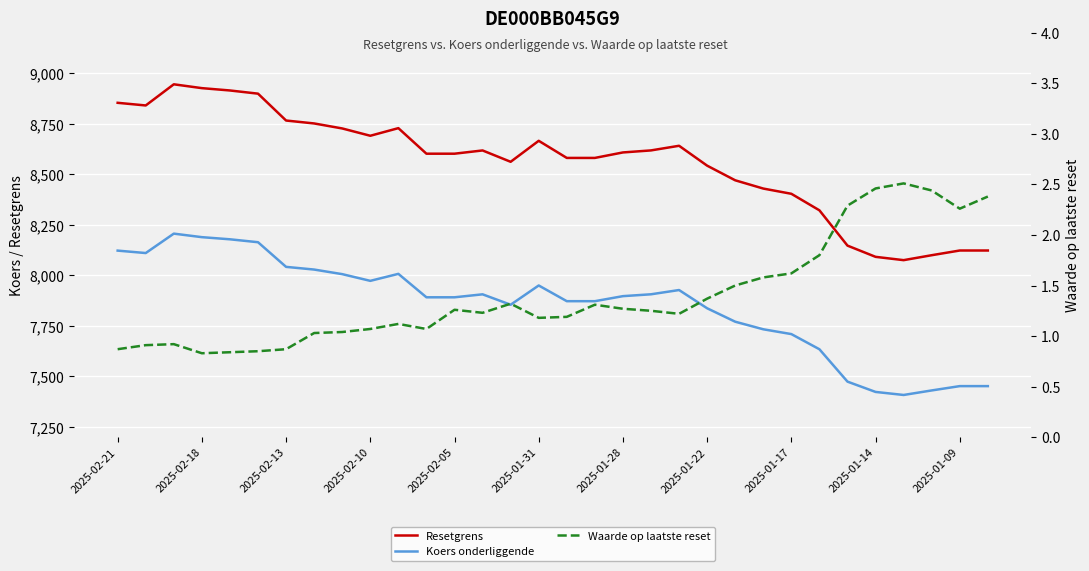

What position from the left is 16?

17